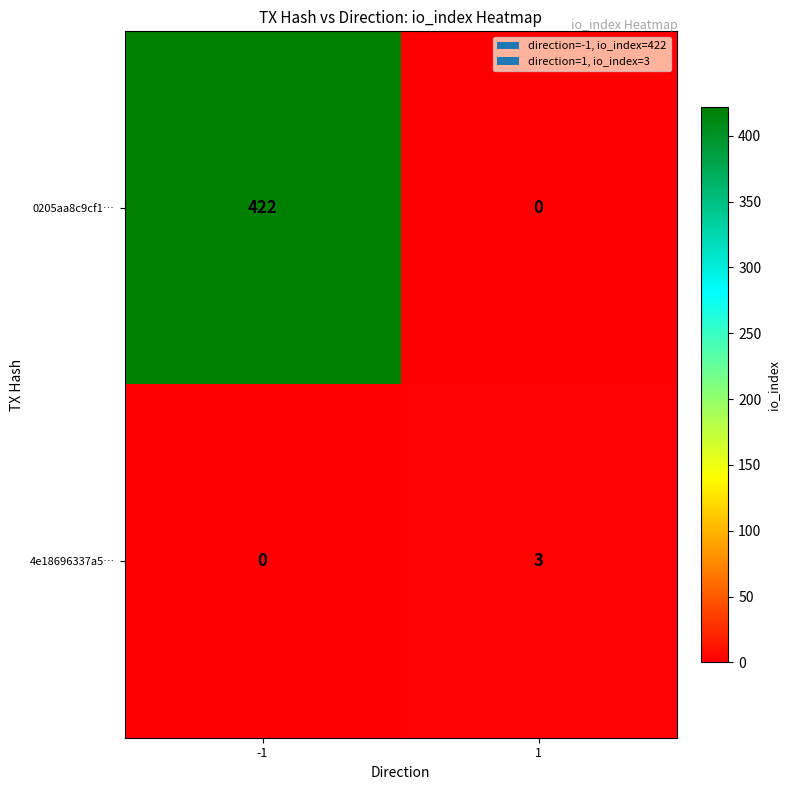

True or false: 0205aa8c9cf1… has a value of 103 at -1.

False